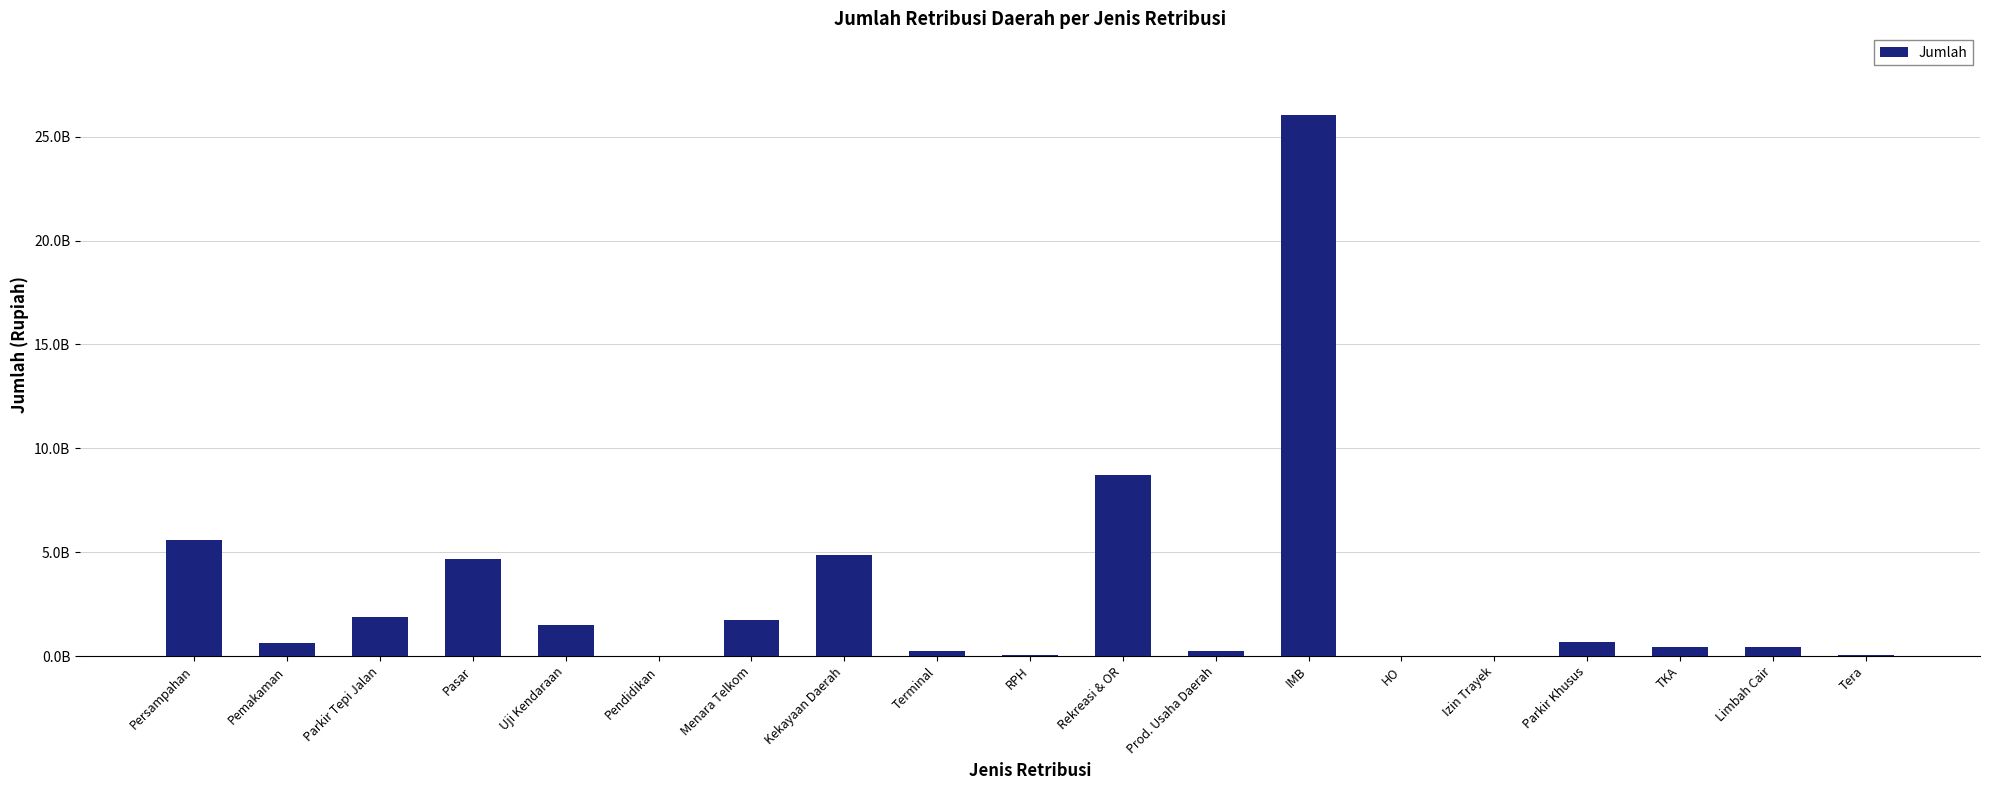

What is the change in value from Terminal to TKA?

+195995000